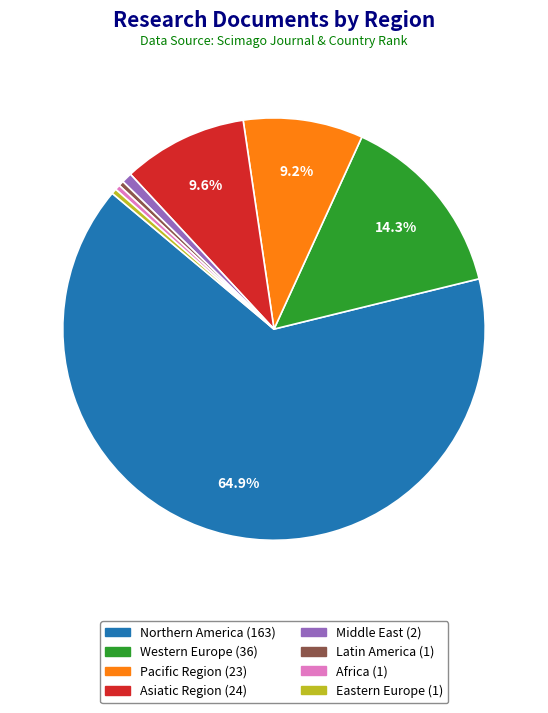

How many slices are in this pie chart?

8